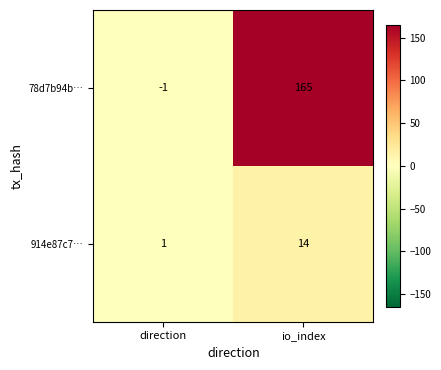

Which series has the largest total across all categories?

78d7b94b…